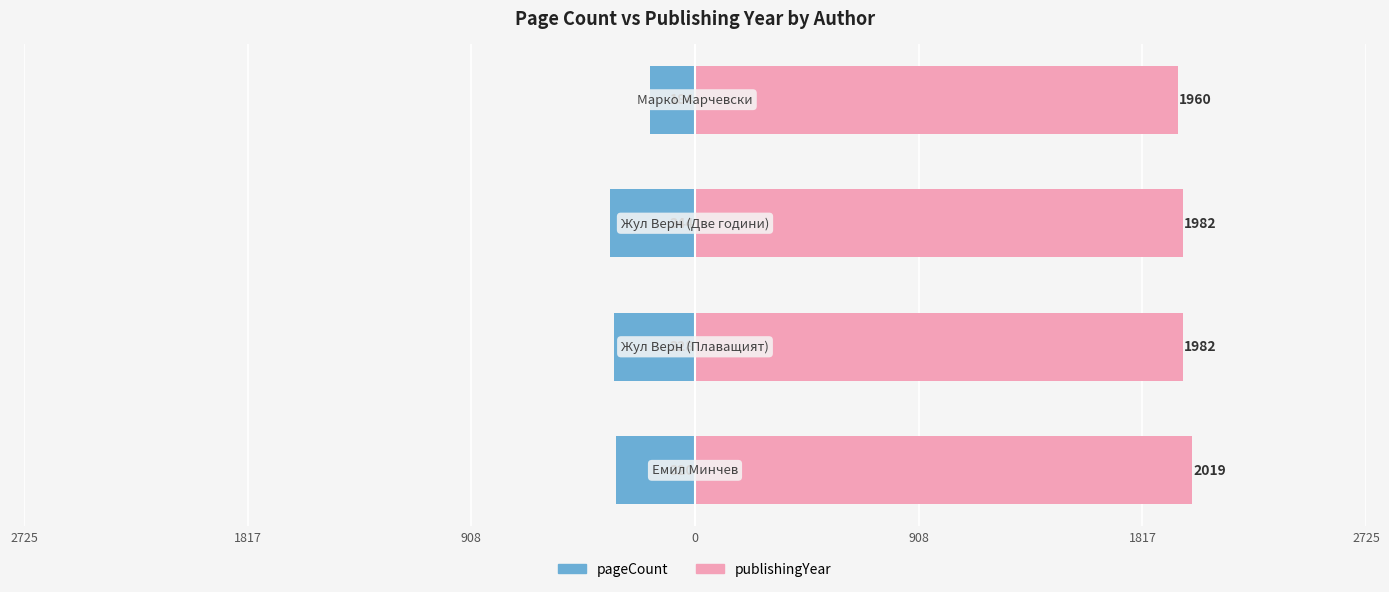

Which series has the largest range (max minus min)?

pageCount